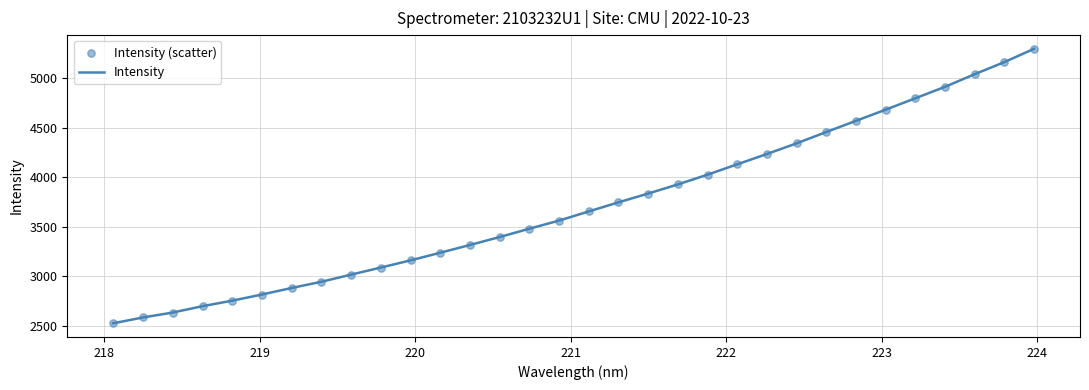

What is the smallest value displayed?

2526.6